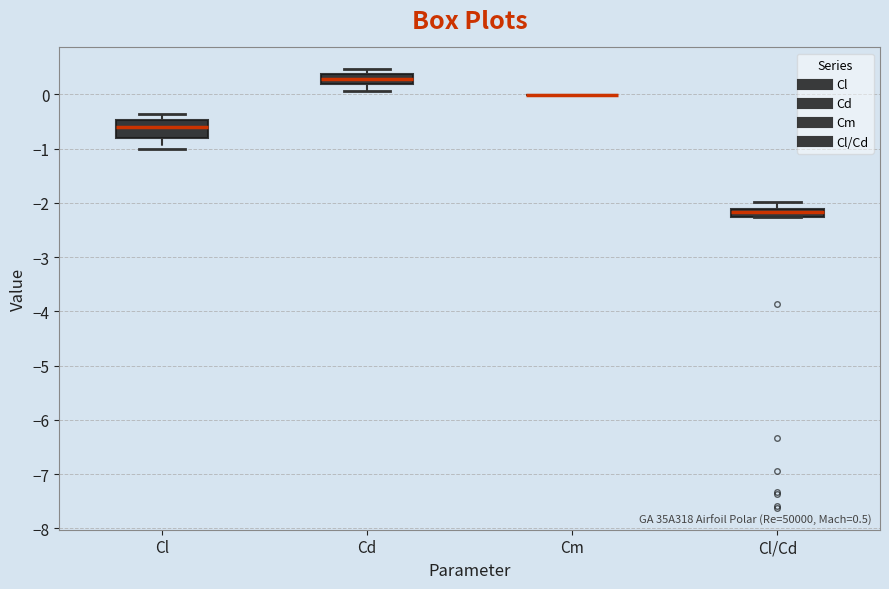

Comparing the boxes themselves (not the whiskers), which one is the tallest?

Cl